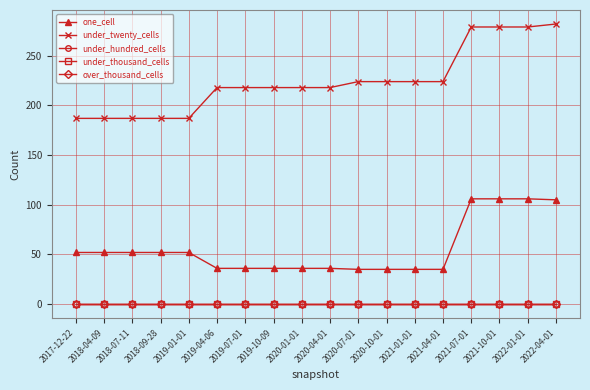

True or false: under_thousand_cells and under_twenty_cells intersect in this chart.

False